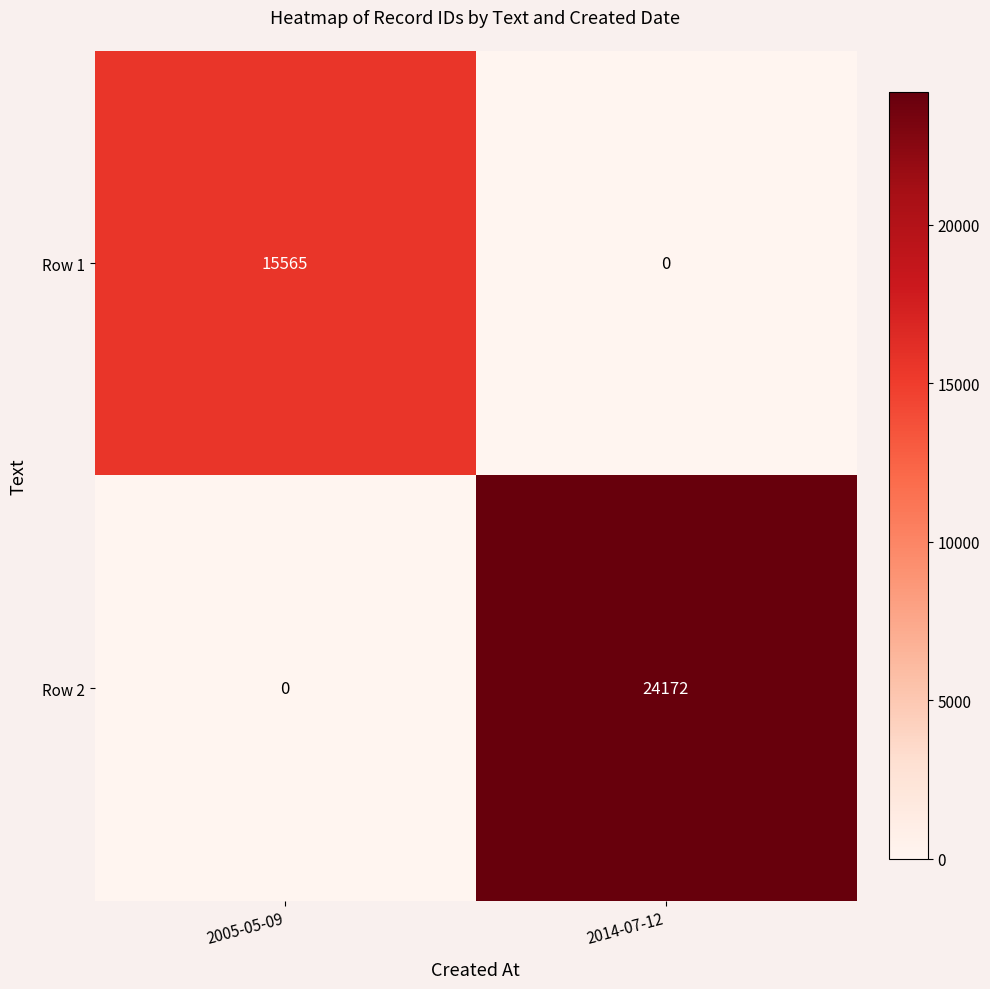

At which category does the chart reach its peak across all series?

2014-07-12